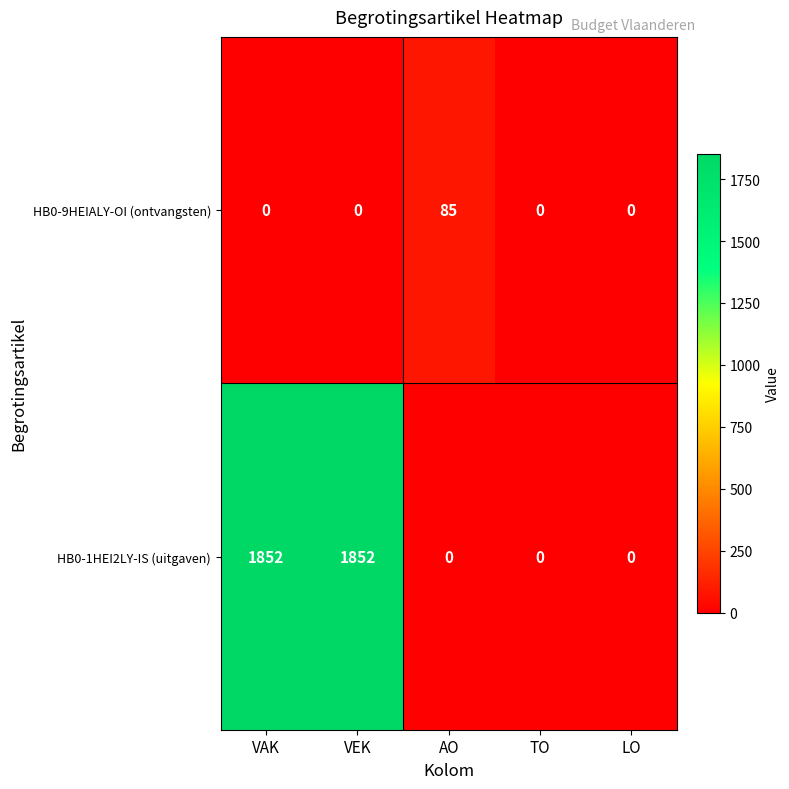

What is the average value of the HB0-1HEI2LY-IS (uitgaven) series?

741